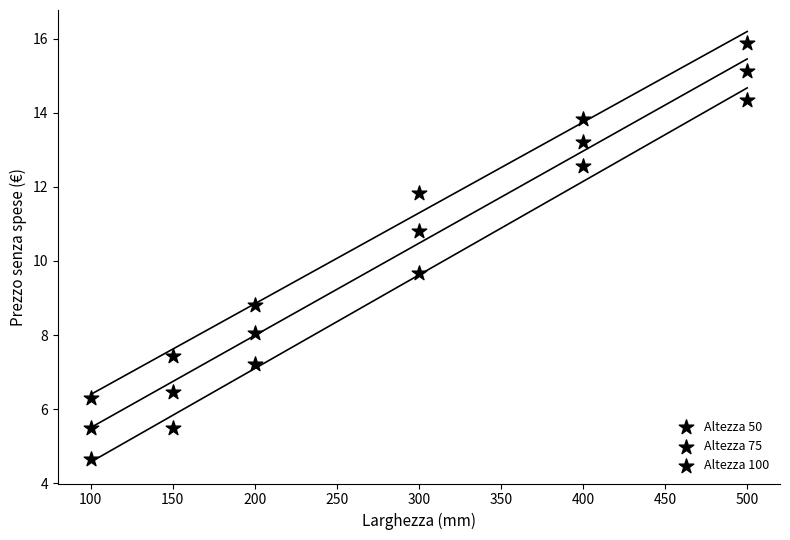

How many data points are displayed?

18